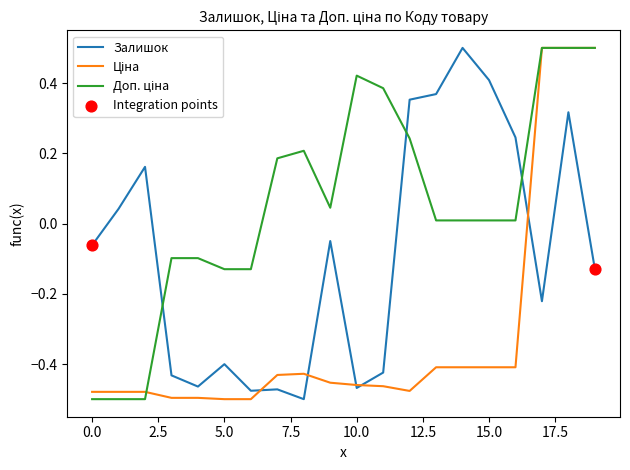

What is the maximum value for Залишок?

0.5